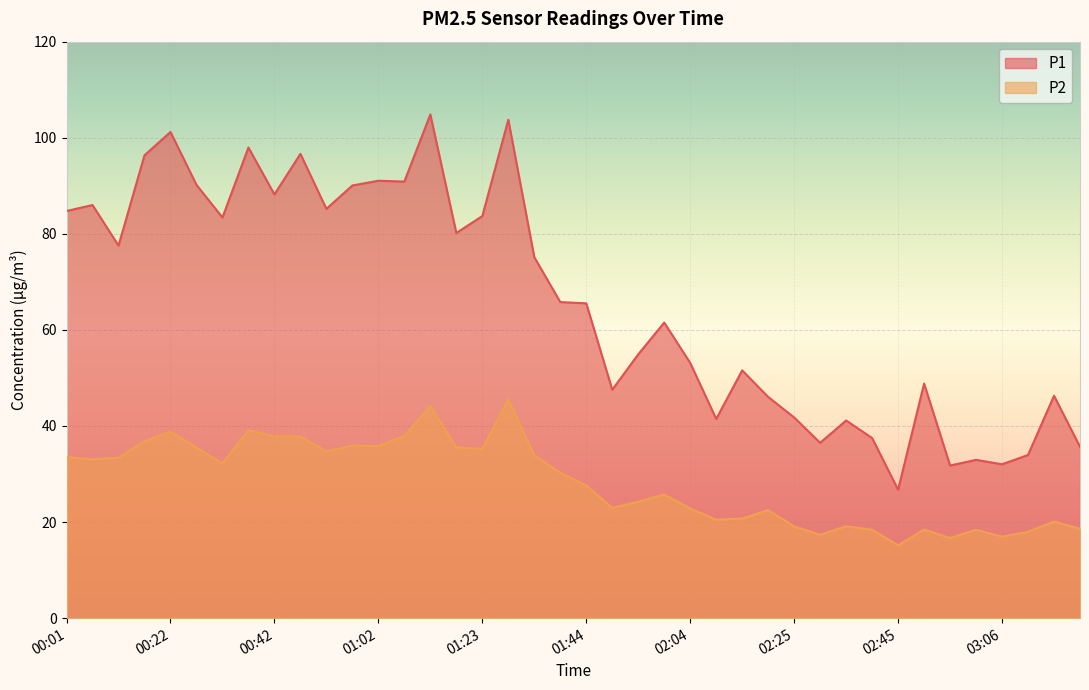

Rank the series at 01:34 from lowest to highest value.

P2, P1